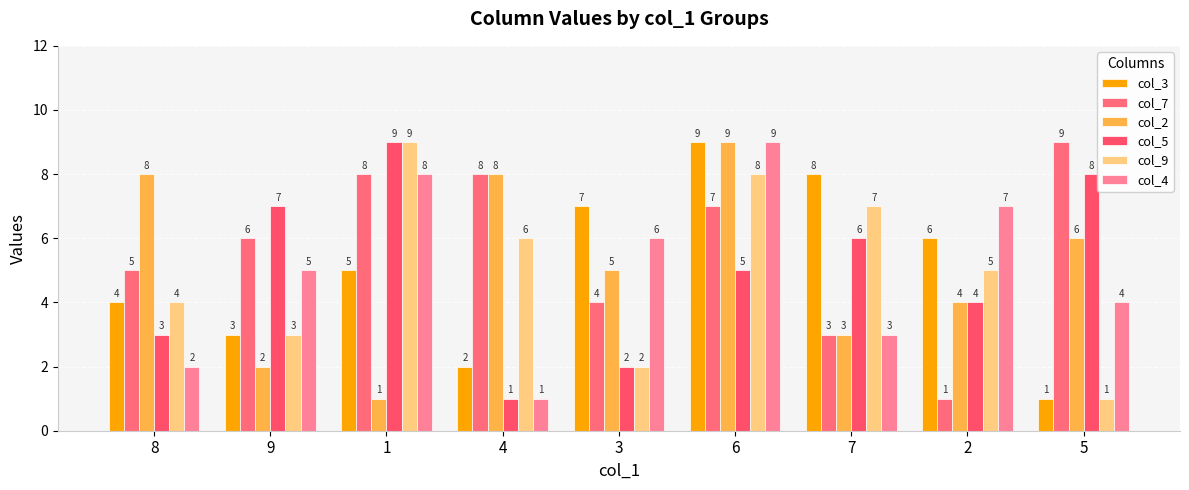

How many groups of bars are there?

9